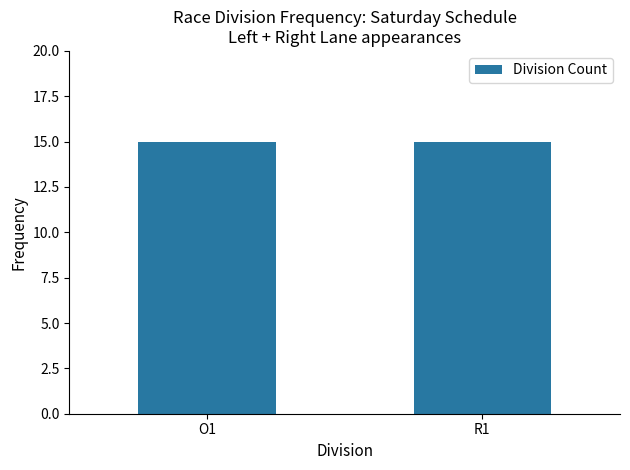

What is the sum of the values at R1 and O1?

30